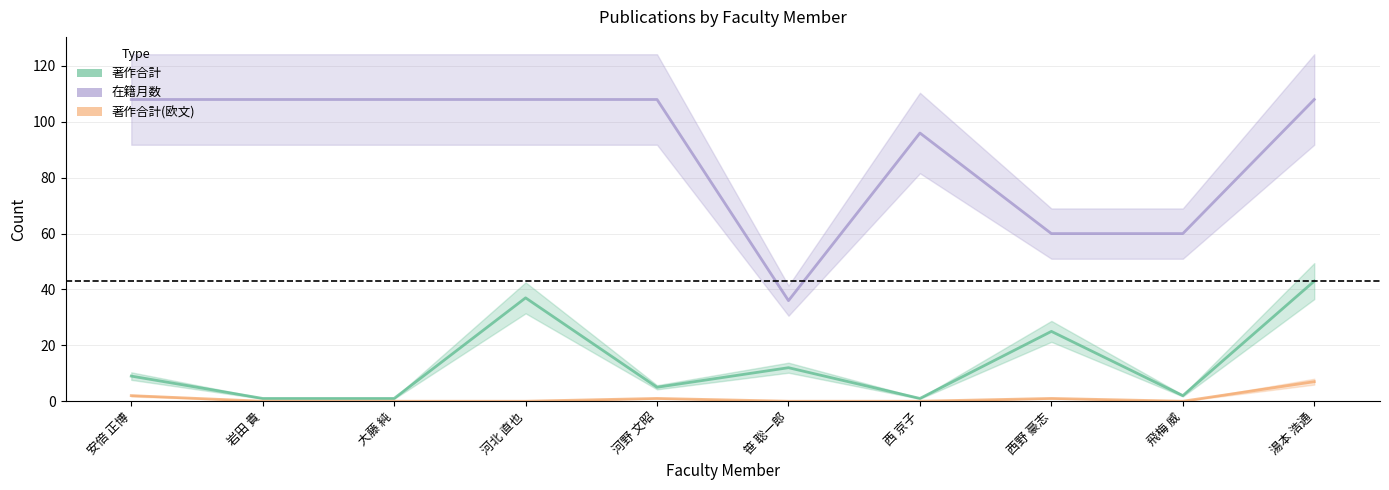

Where is 著作合計 nearest to the value 22?

西野 豪志